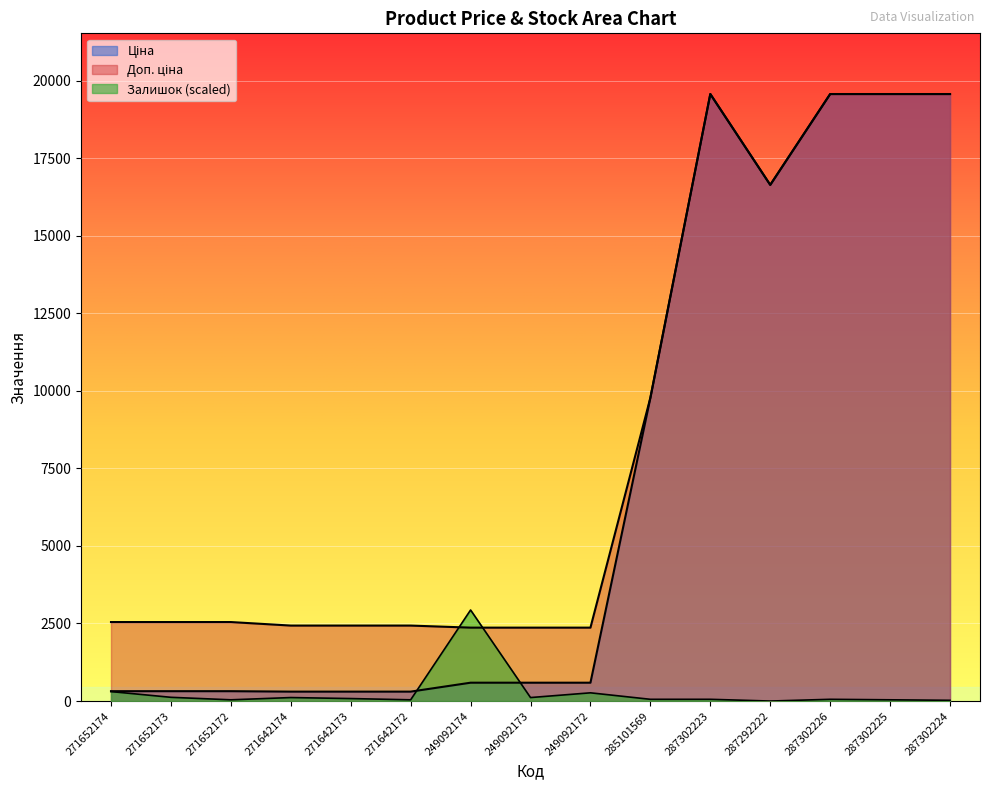

What is the spread (max minus min) of values at 287292222?

16636.8